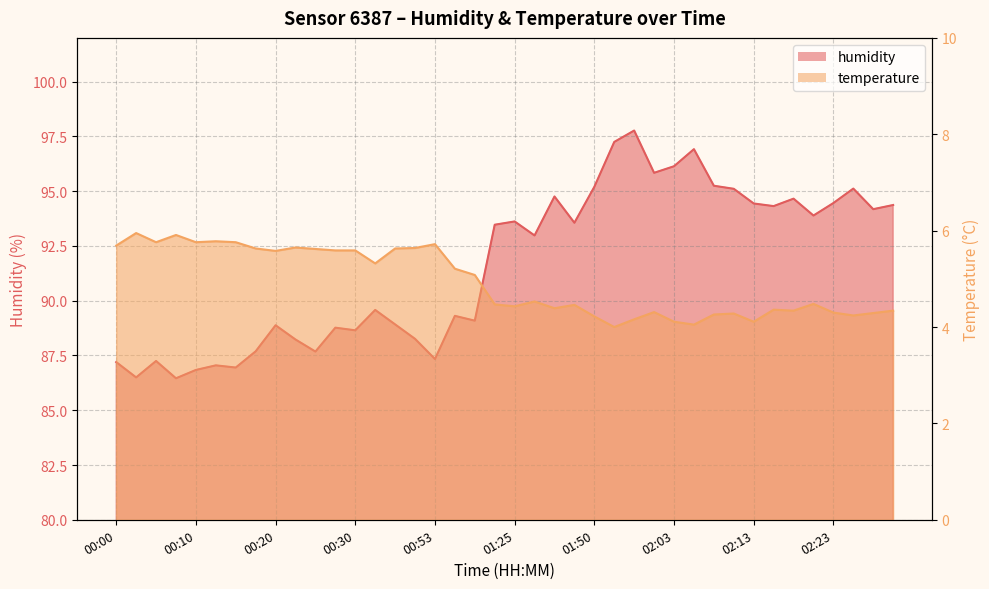

Reading left to right, extract all data points from this chart.

humidity: 87.2	86.5	87.2	86.5	86.8	87.0	87.0	87.7	88.9	88.2	87.7	88.8	88.7	89.6	88.9	88.3	87.3	89.3	89.1	93.5	93.6	93.0	94.8	93.6	95.2	97.2	97.8	95.8	96.1	96.9	95.2	95.1	94.4	94.3	94.7	93.9	94.5	95.1	94.2	94.4
temperature: 5.7	6.0	5.8	5.9	5.8	5.8	5.8	5.6	5.6	5.7	5.6	5.6	5.6	5.3	5.6	5.6	5.7	5.2	5.1	4.5	4.4	4.5	4.4	4.5	4.2	4.0	4.2	4.3	4.1	4.0	4.3	4.3	4.1	4.4	4.3	4.5	4.3	4.2	4.3	4.3